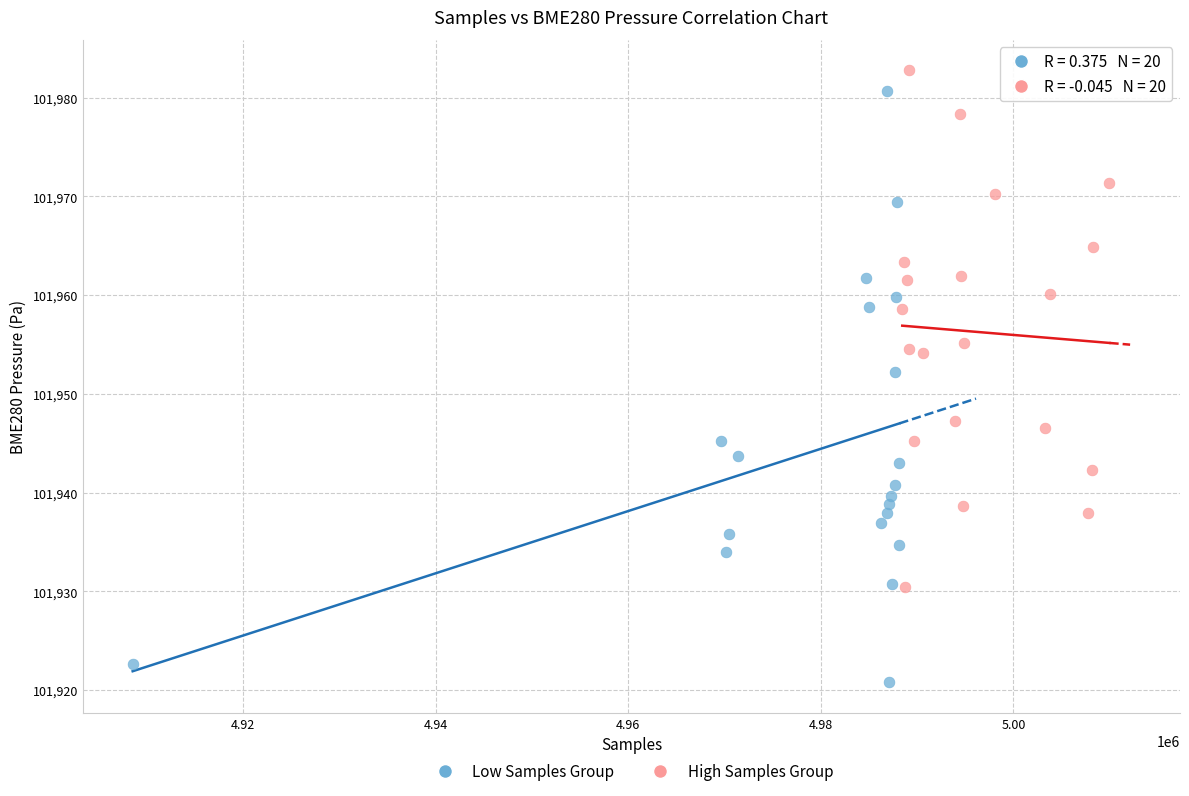

Which series has the widest spread of Y values?

Low Samples Group